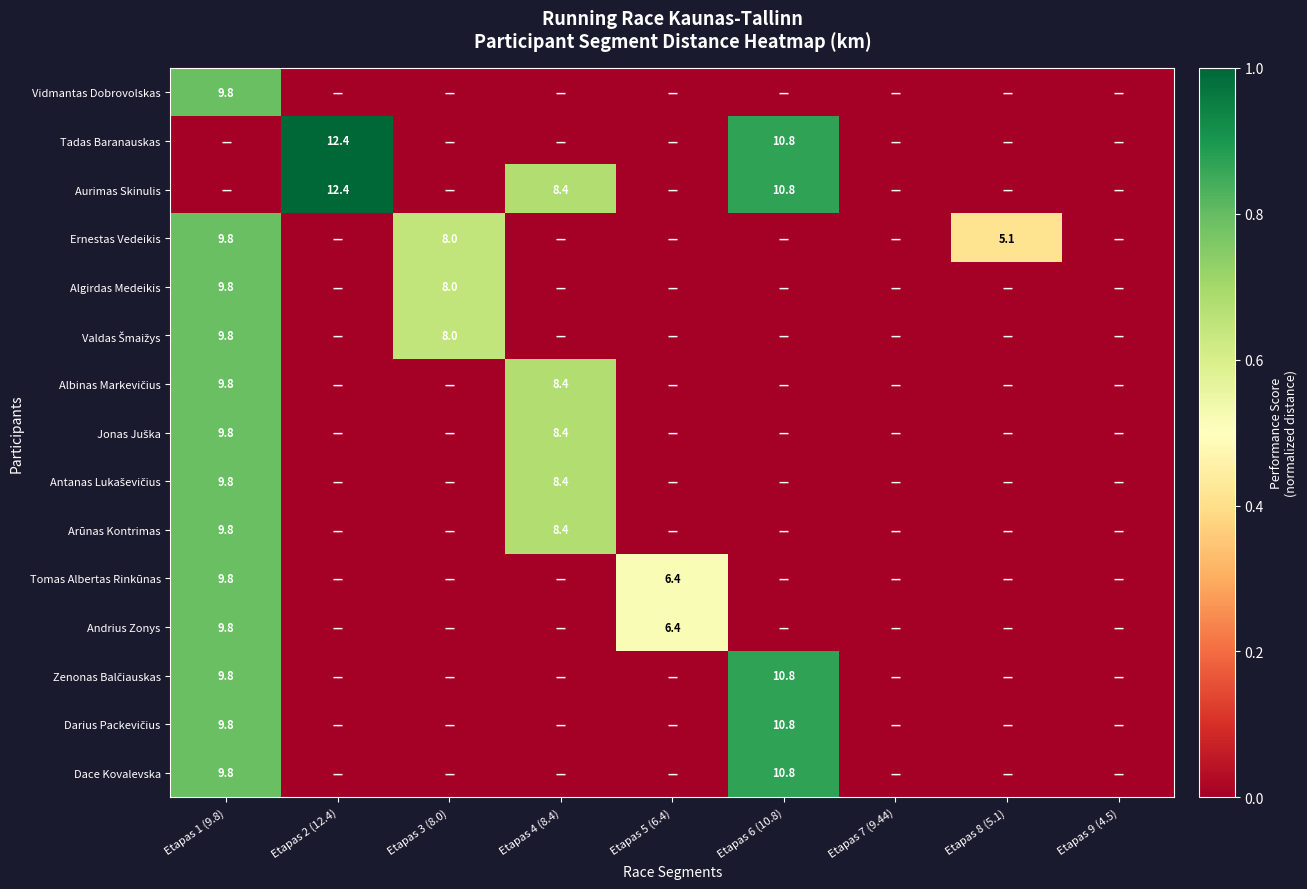

The Andrius Zonys series shows 6.4 at Etapas 5 (6.4). True or false?

True